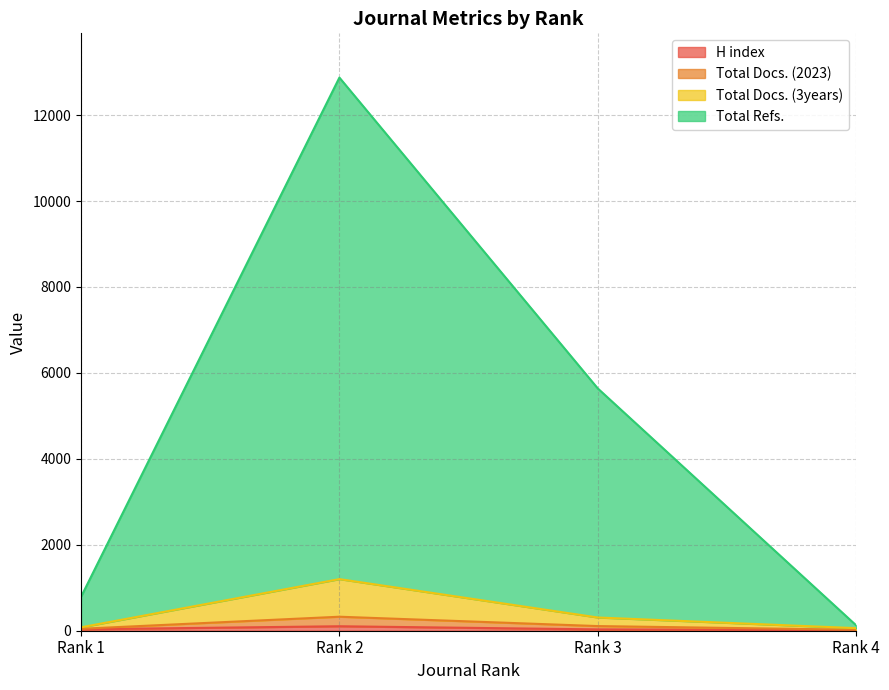

Is it true that Total Docs. (3years) equals 106 at Rank 4?

False